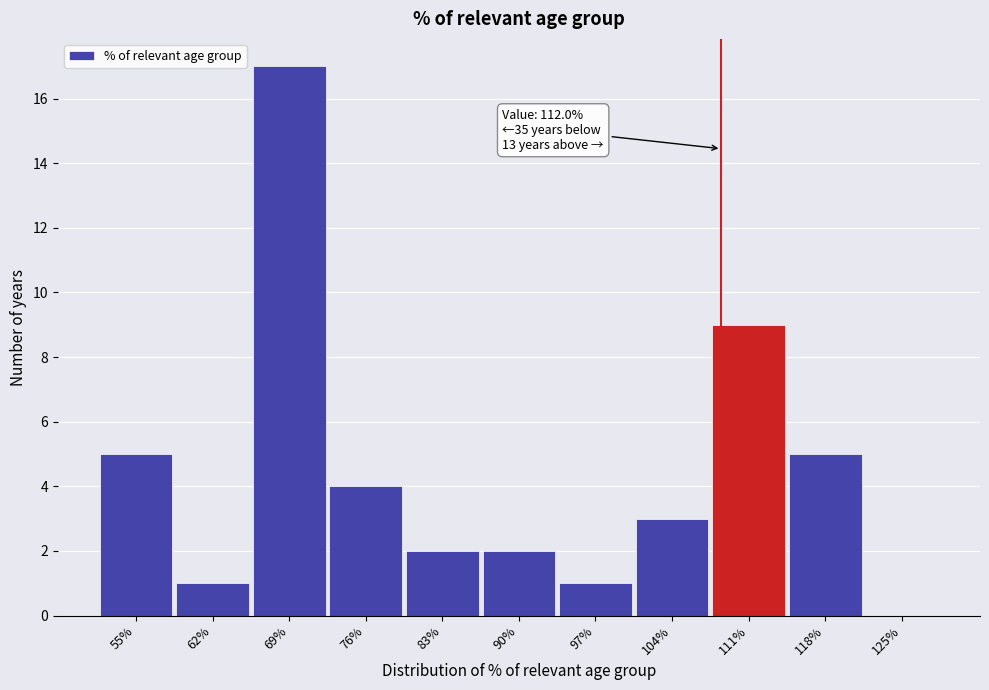

Reading left to right, list all the values displayed in this chart.

55%=5	62%=1	69%=17	76%=4	83%=2	90%=2	97%=1	104%=3	111%=9	118%=5	125%=0